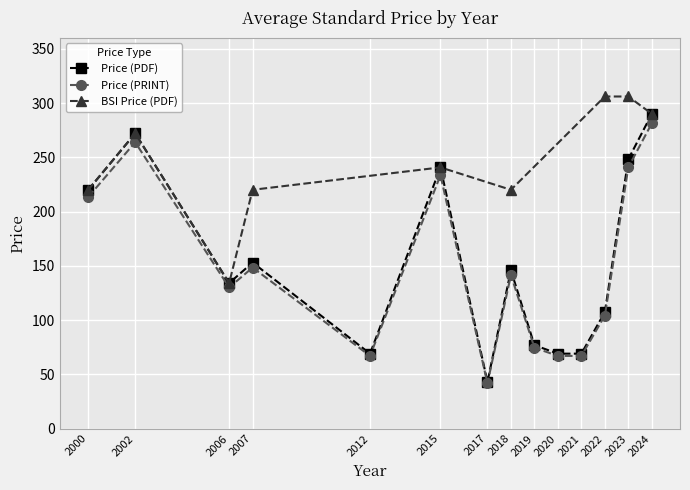

Which series changed the most between 2023 and 2024?

Price (PDF)